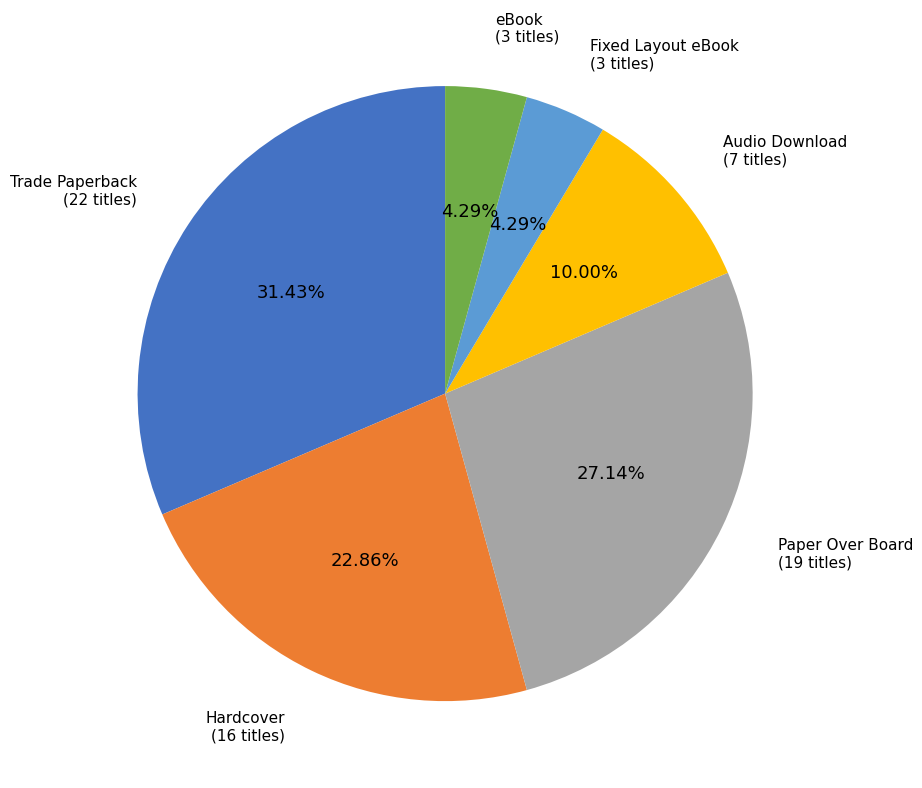

To the nearest percent, what is the difference between the Hardcover and Fixed Layout eBook slice percentages?

19%